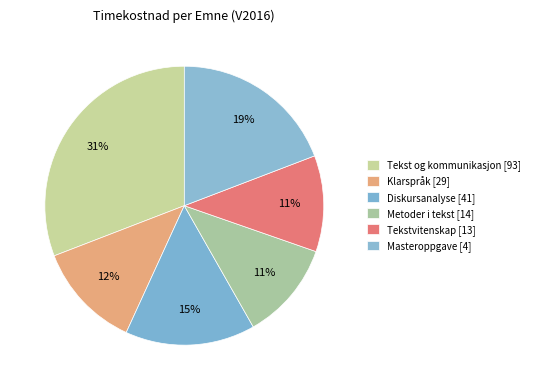

How many segments does this pie chart have?

6